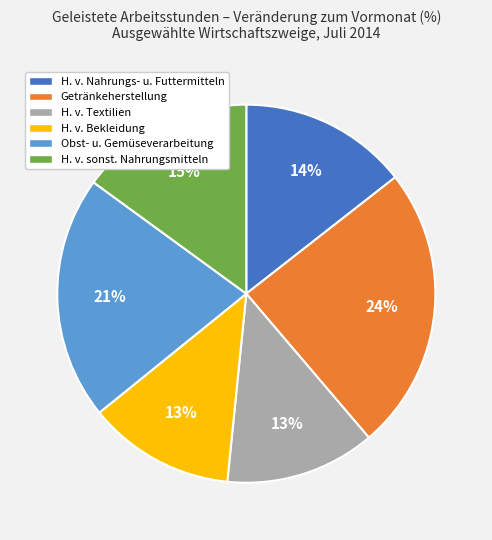

Count the number of slices in the pie.

6